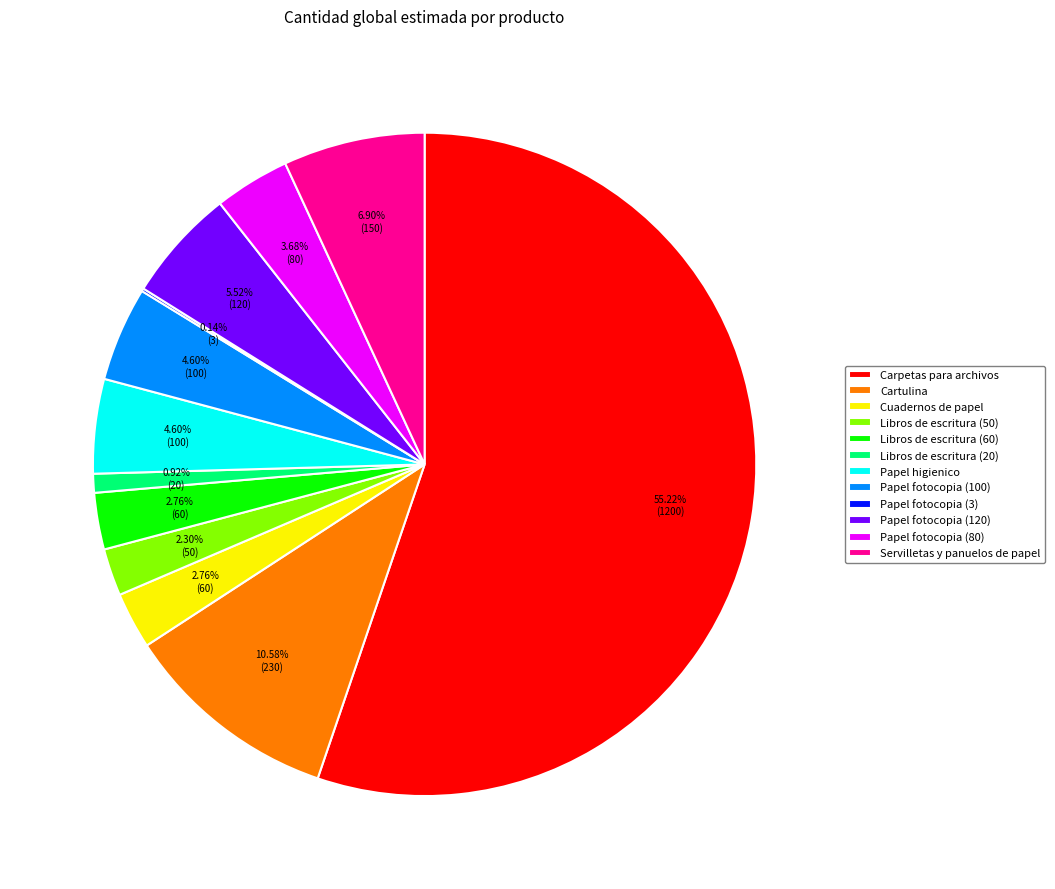

What percentage is the Libros de escritura (20) slice, to the nearest percent?

1%